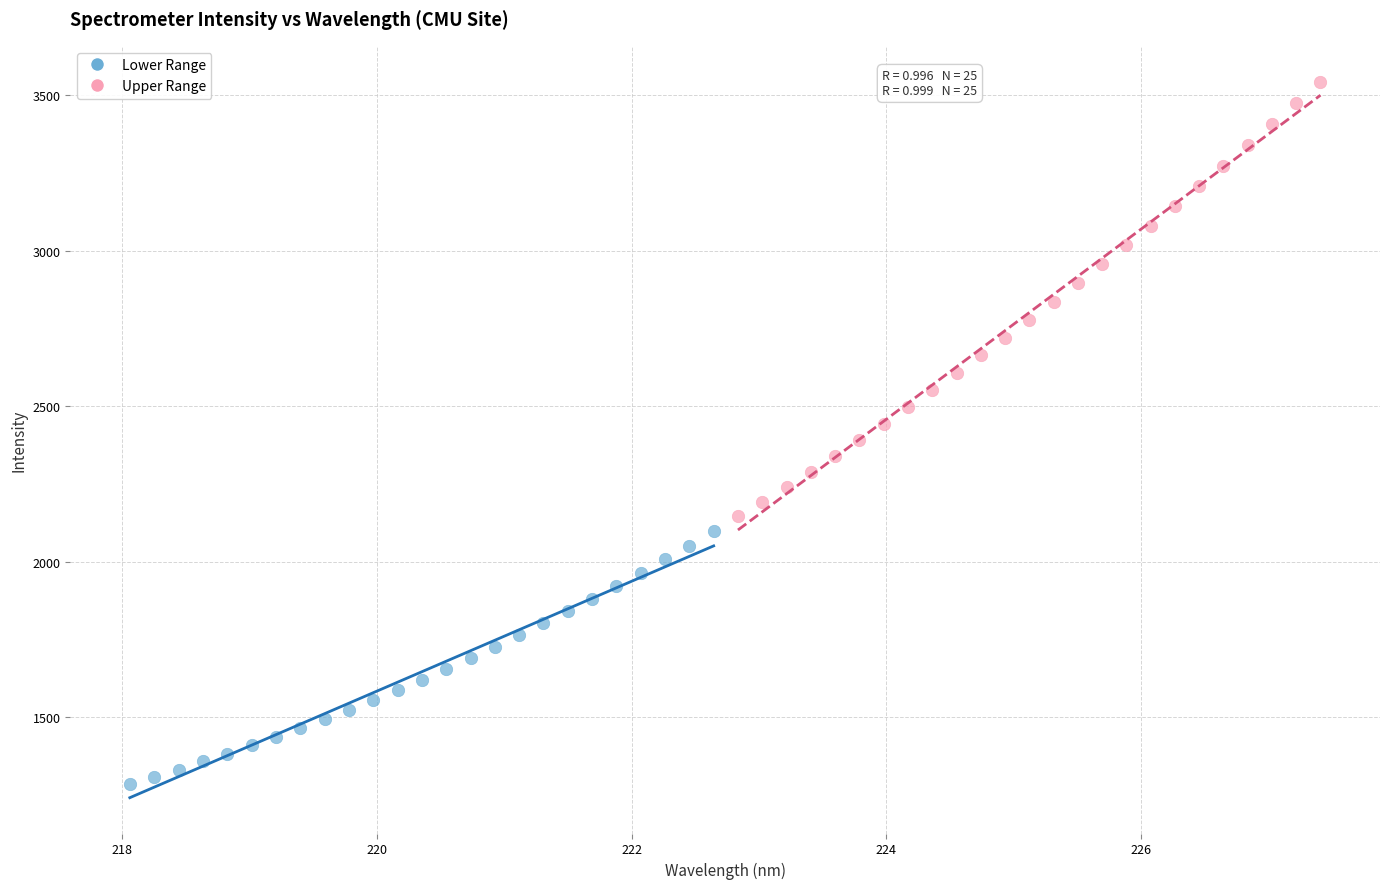

Which series reaches the minimum Y coordinate?

Lower Range